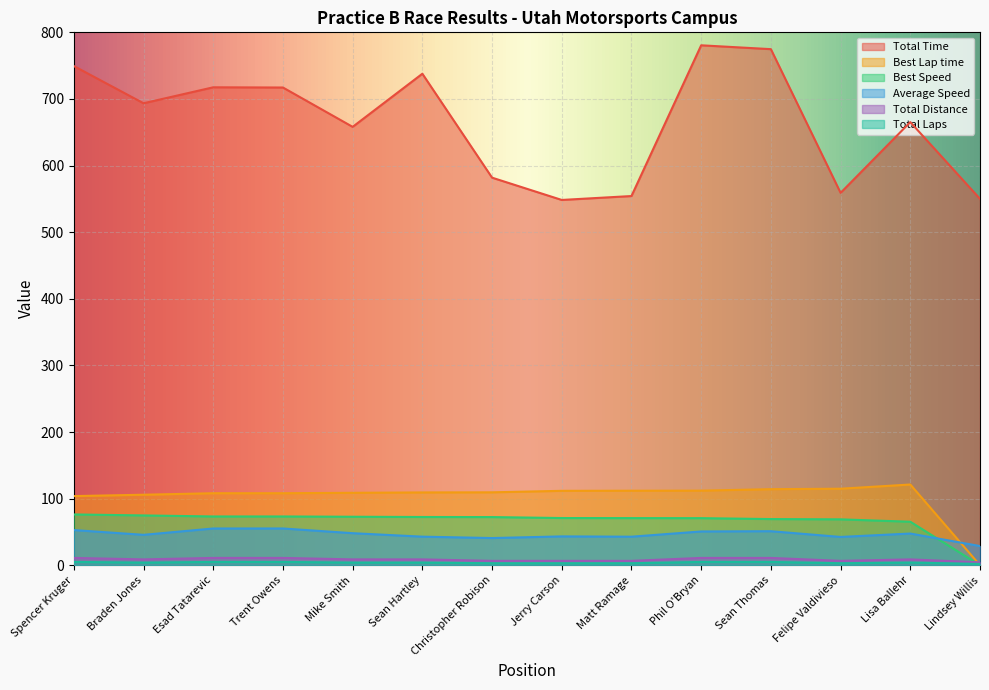

What is the value of the Total Laps point at the 11th from the left?

5.0